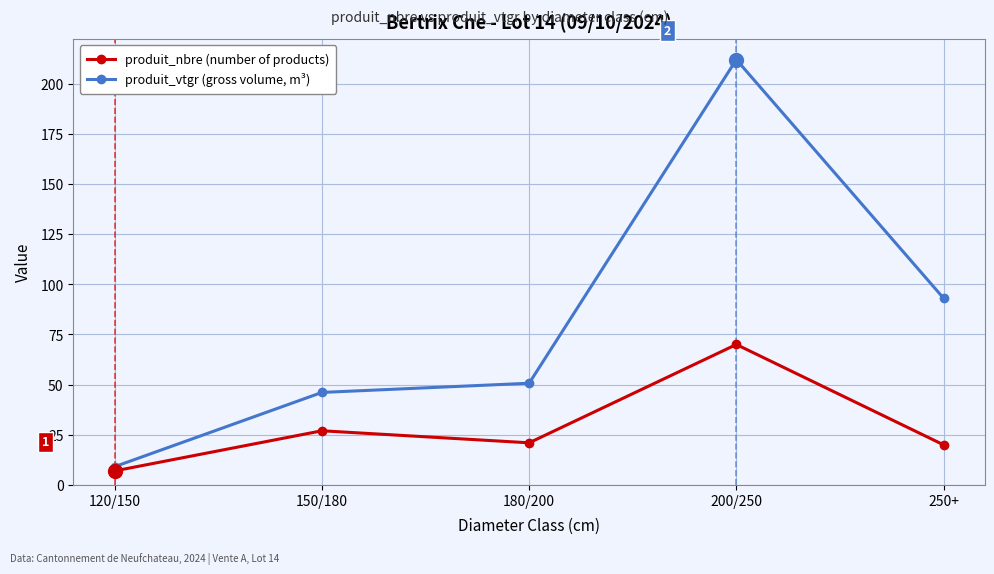

What is the difference between the second highest and minimum values in the produit_nbre (number of products) series?

20.0